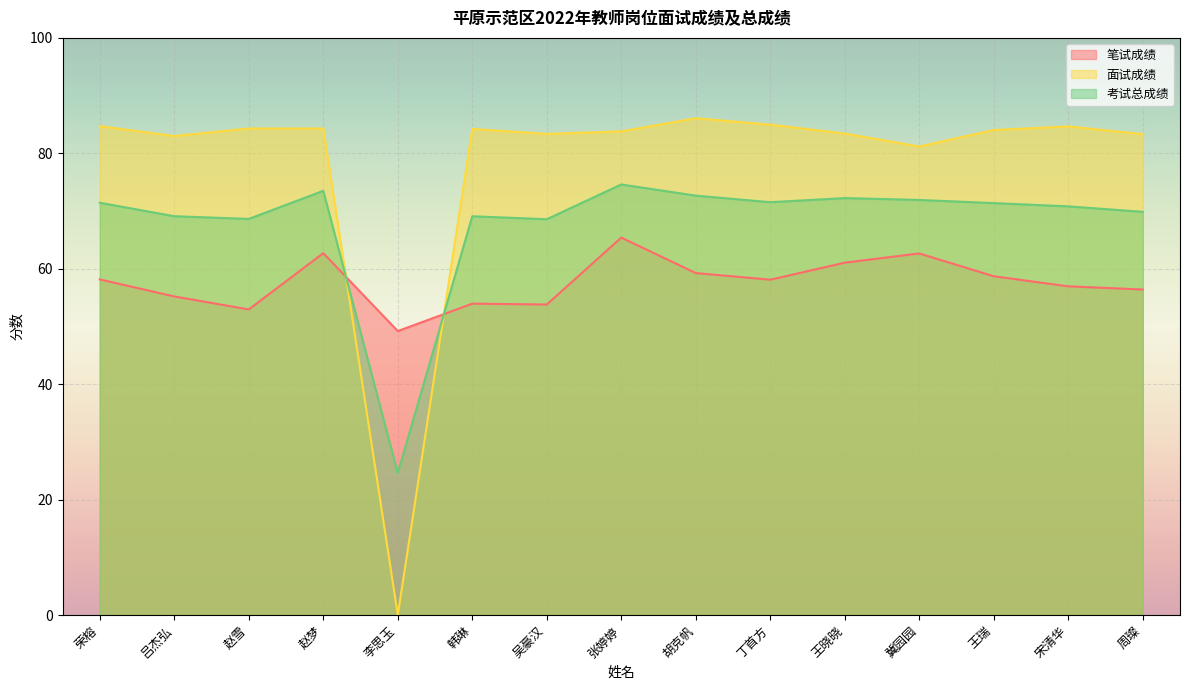

Is it true that 面试成绩 equals 19.0 at 丁首方?

False